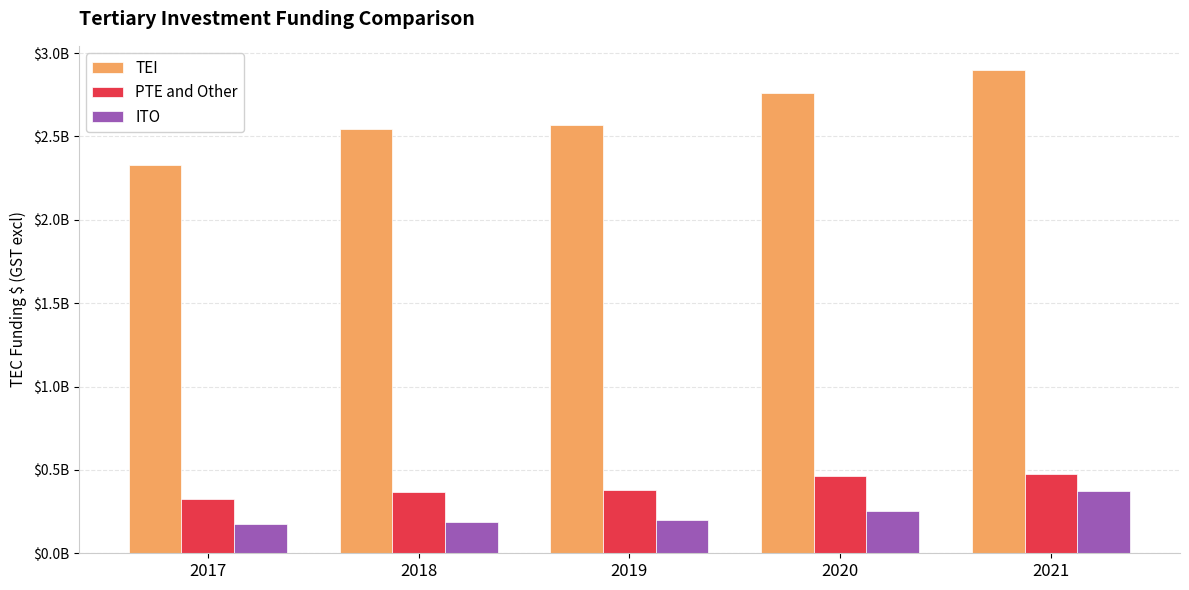

Does the chart contain stacked bars?

No